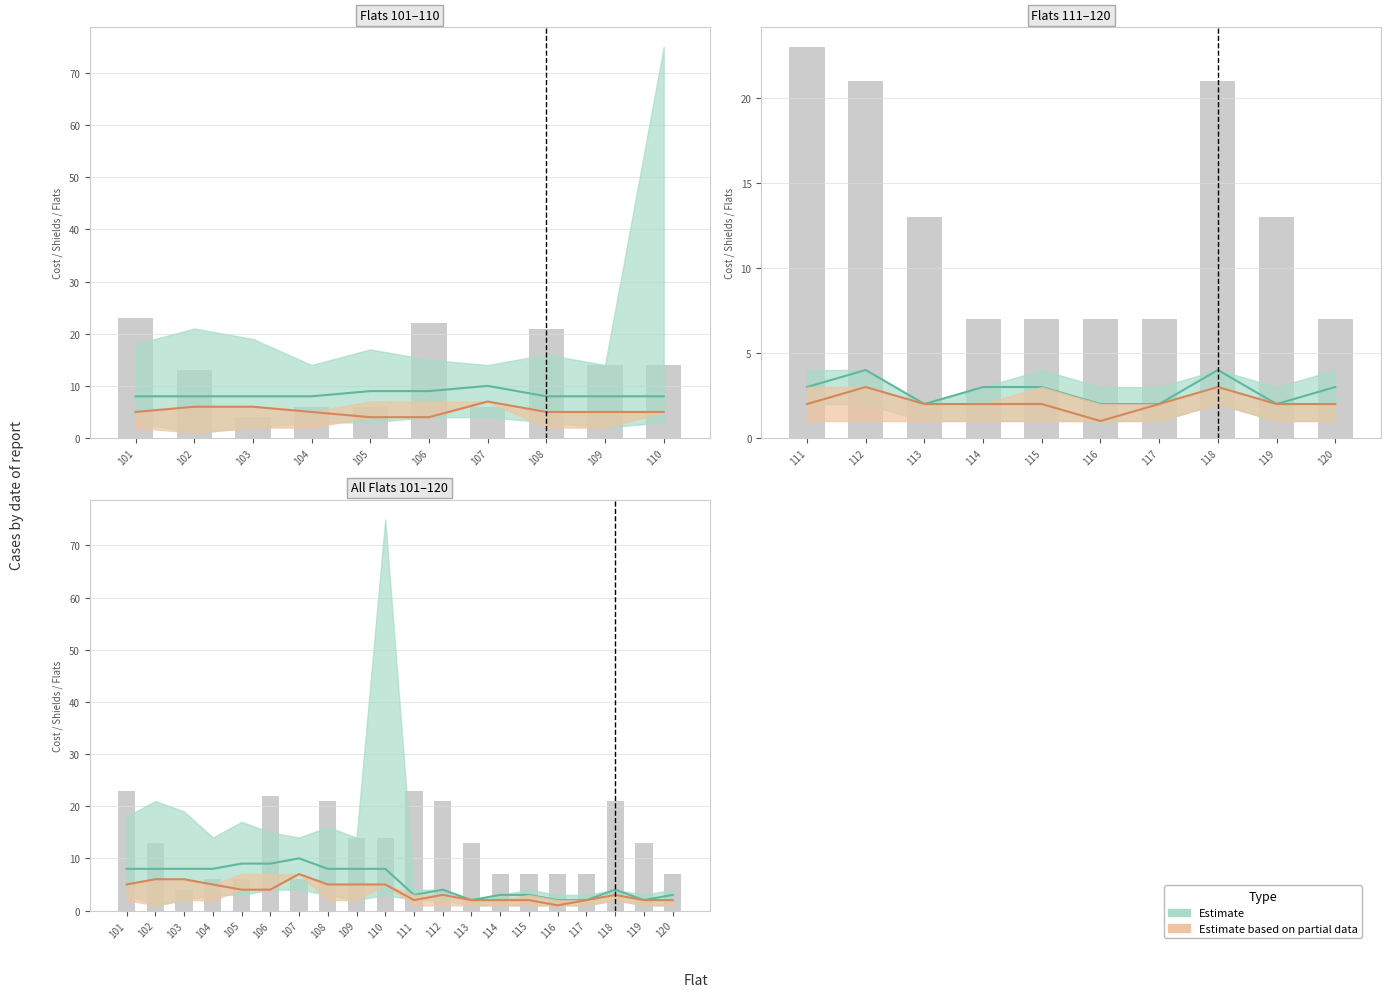

Reading left to right, list all the values displayed in this chart.

23	13	4	6	6	22	6	21	14	14	23	21	13	7	7	7	7	21	13	7